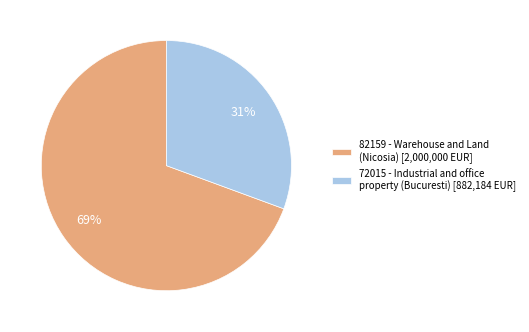

What percentage is the 82159 slice, to the nearest percent?

69%